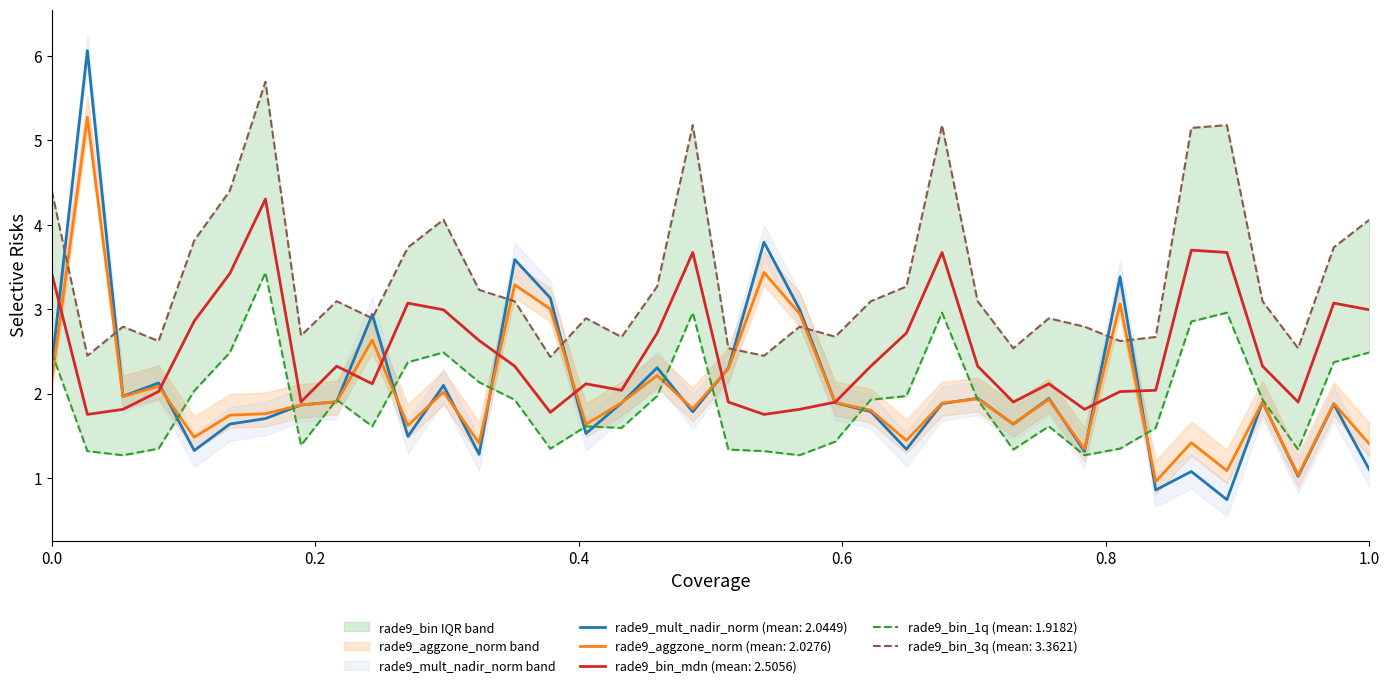

True or false: rade9_bin_3q and rade9_aggzone_norm intersect in this chart.

True